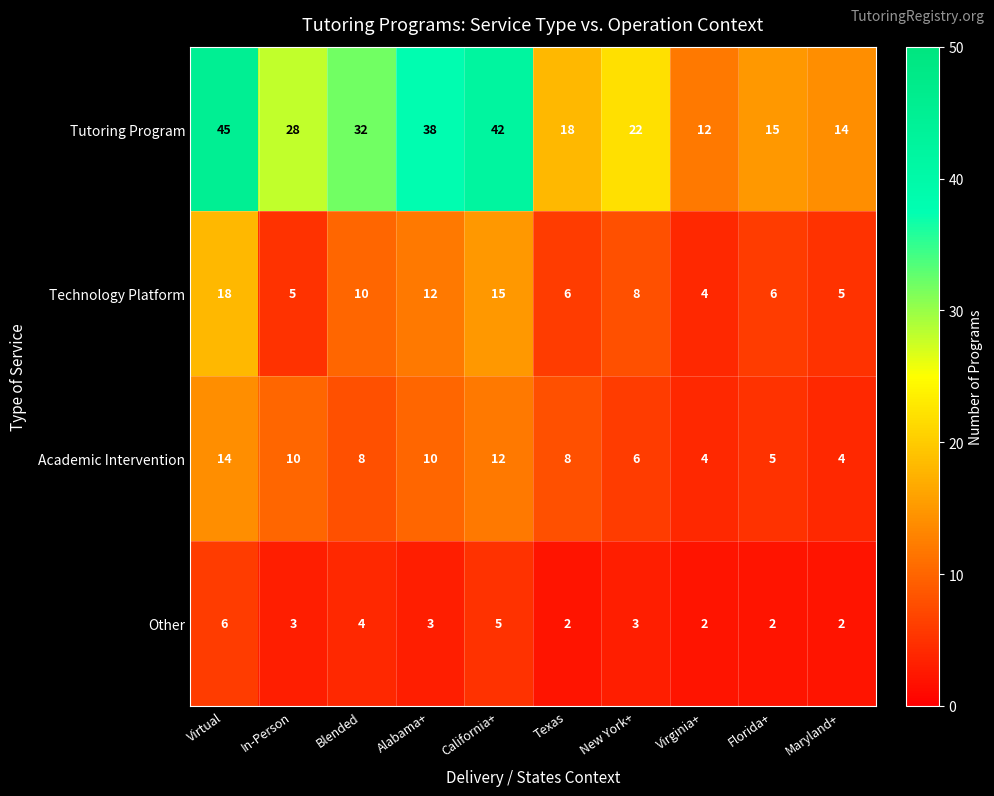

Is the value of Tutoring Program at Alabama+ greater than the value of Technology Platform at Virginia+?

Yes